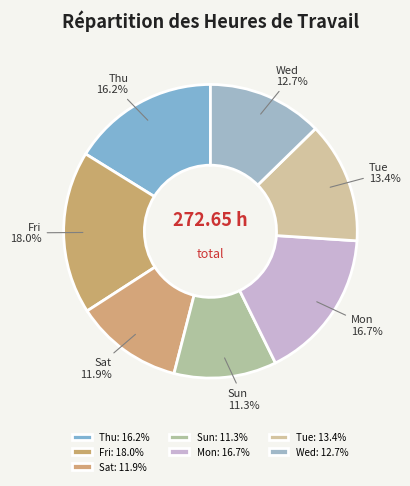

Between Sat and Fri, which is larger?

Fri